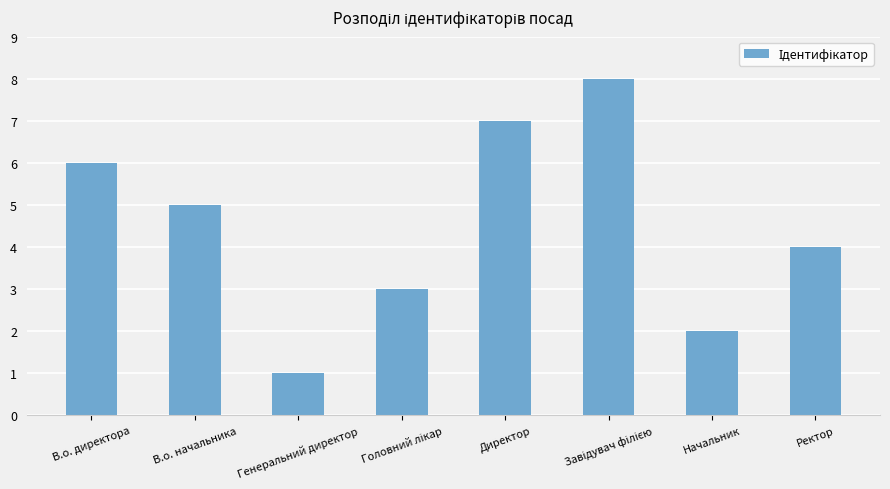

What is the sum of all values?

36